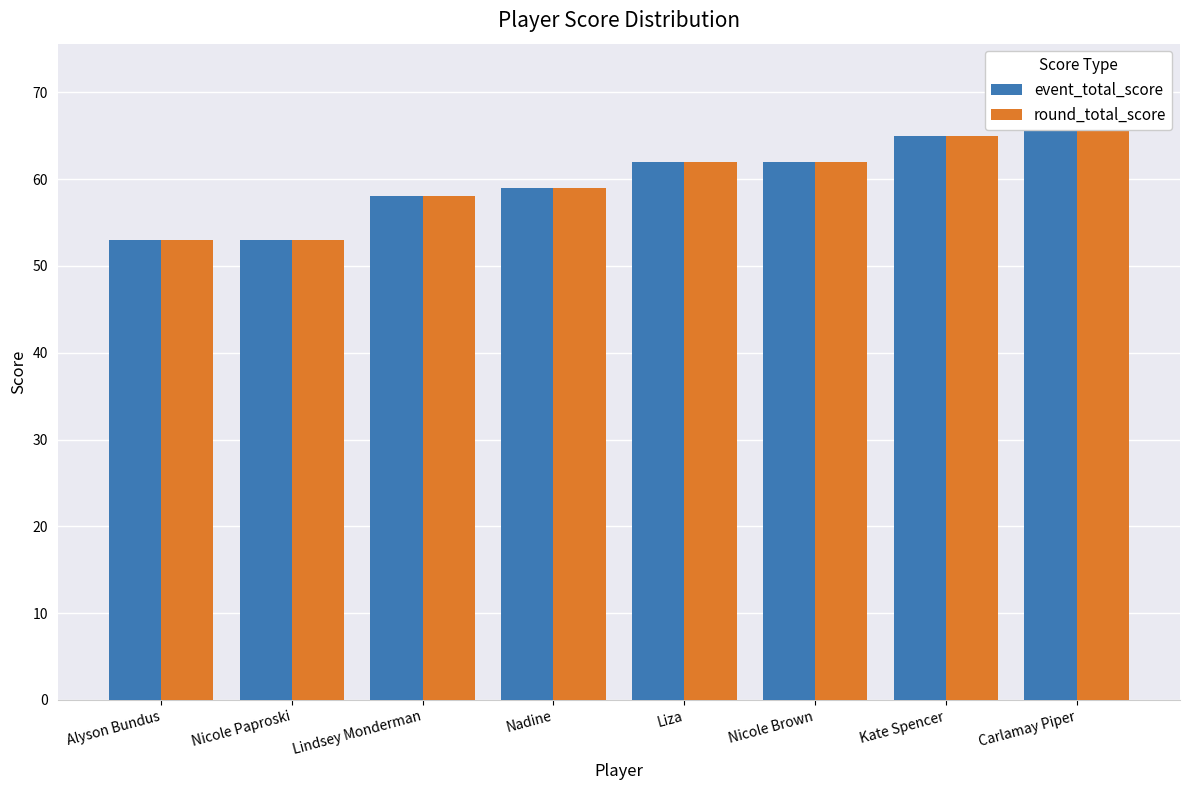

Are the bars horizontal?

No